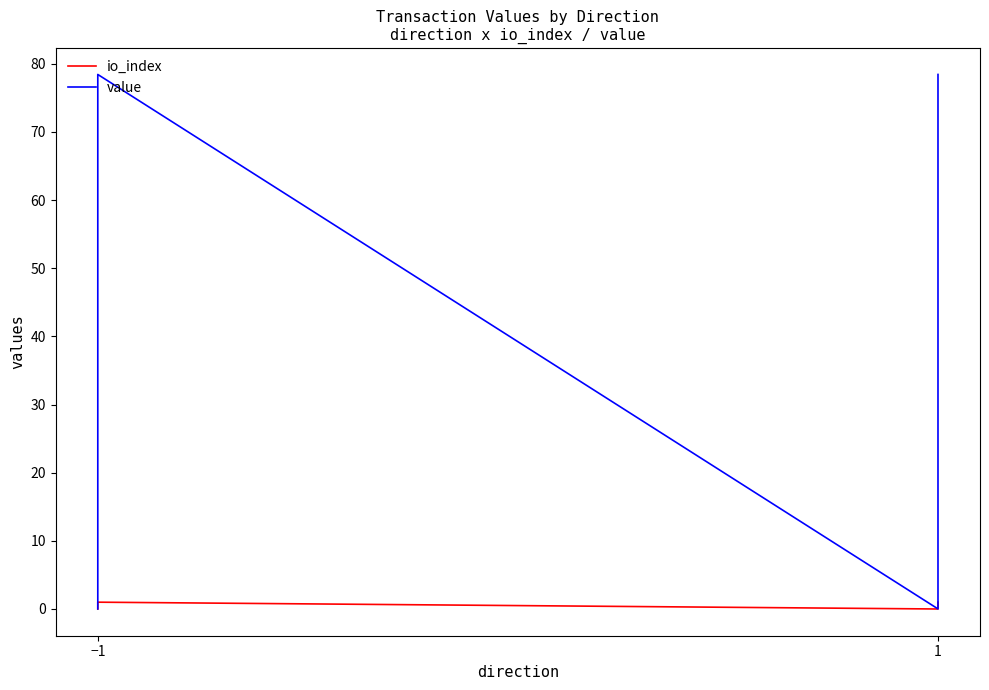

The value series shows 0.0 at −1. True or false?

False